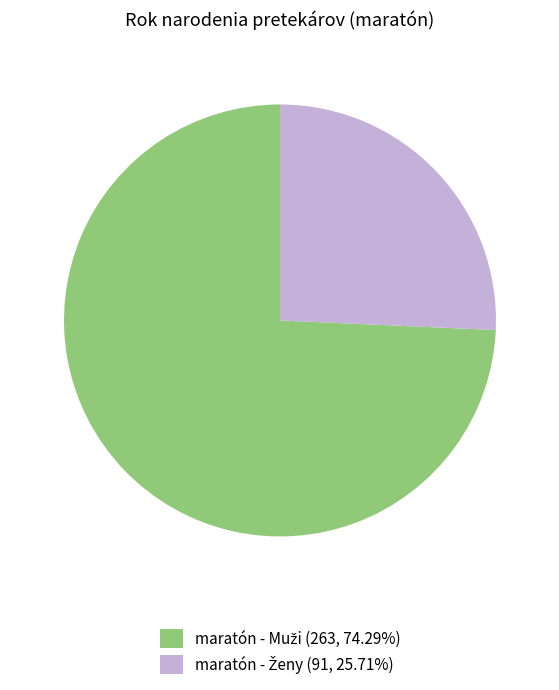

Does any single category account for the majority?

Yes